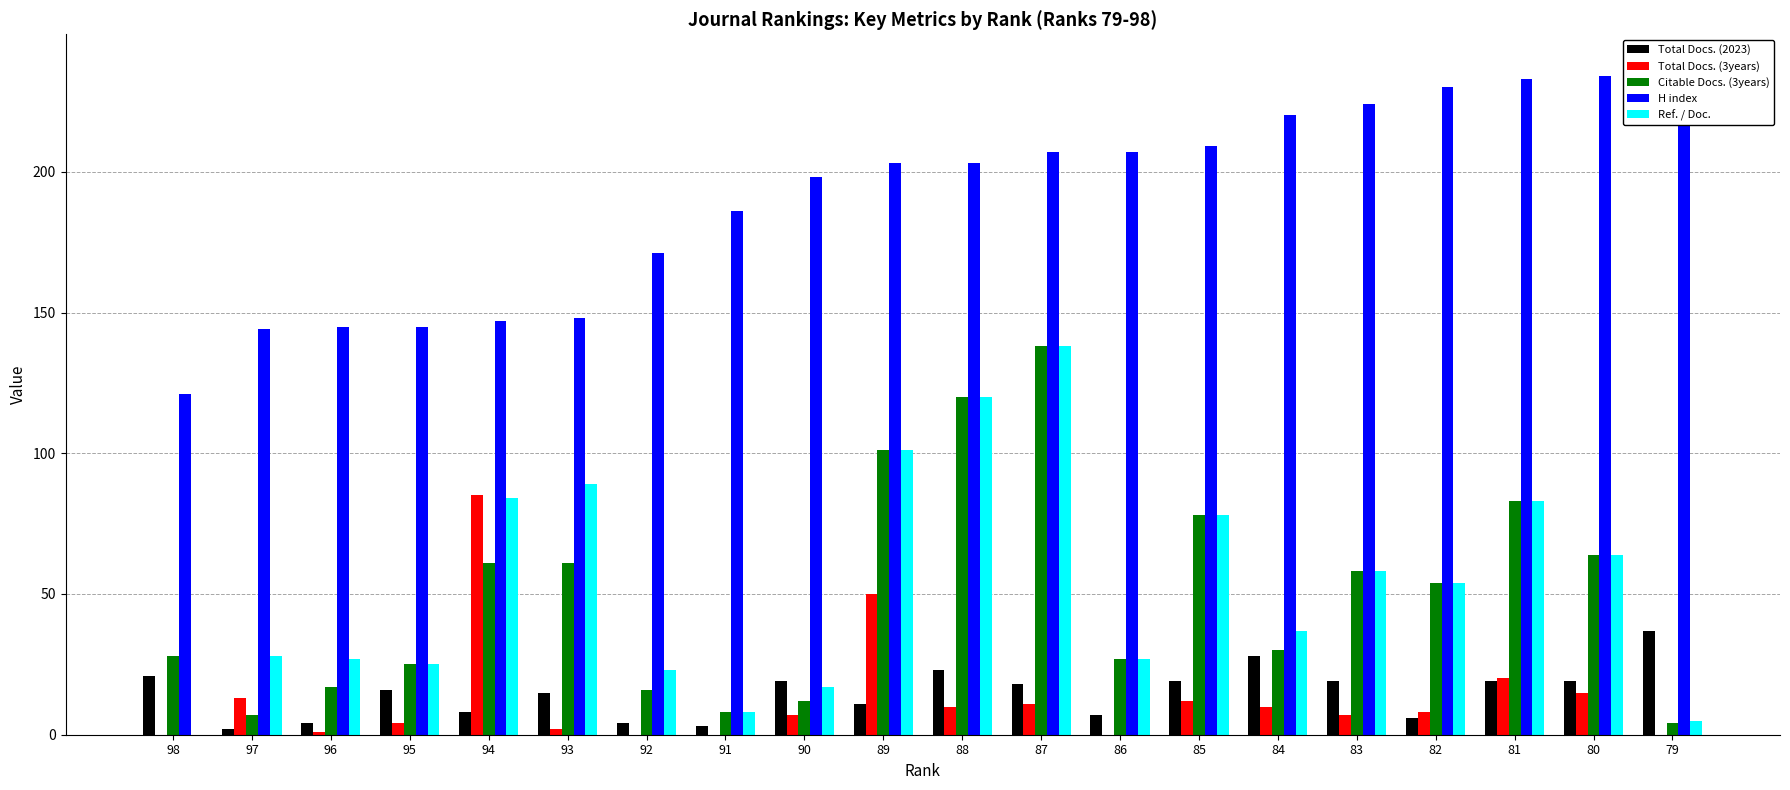

The value of H index at 85 is 67. True or false?

False